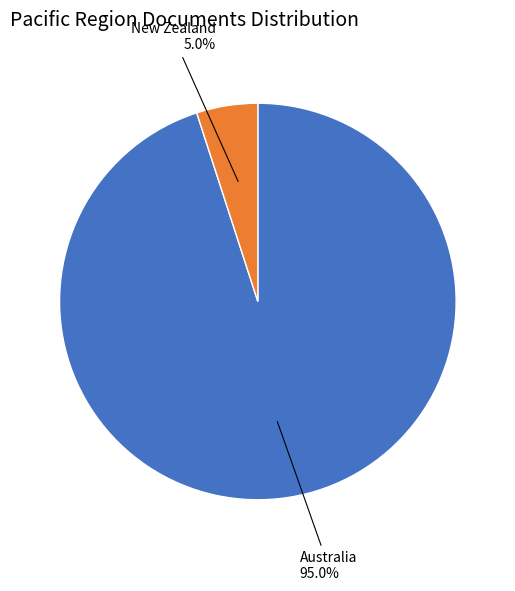

Does any single category account for the majority?

Yes